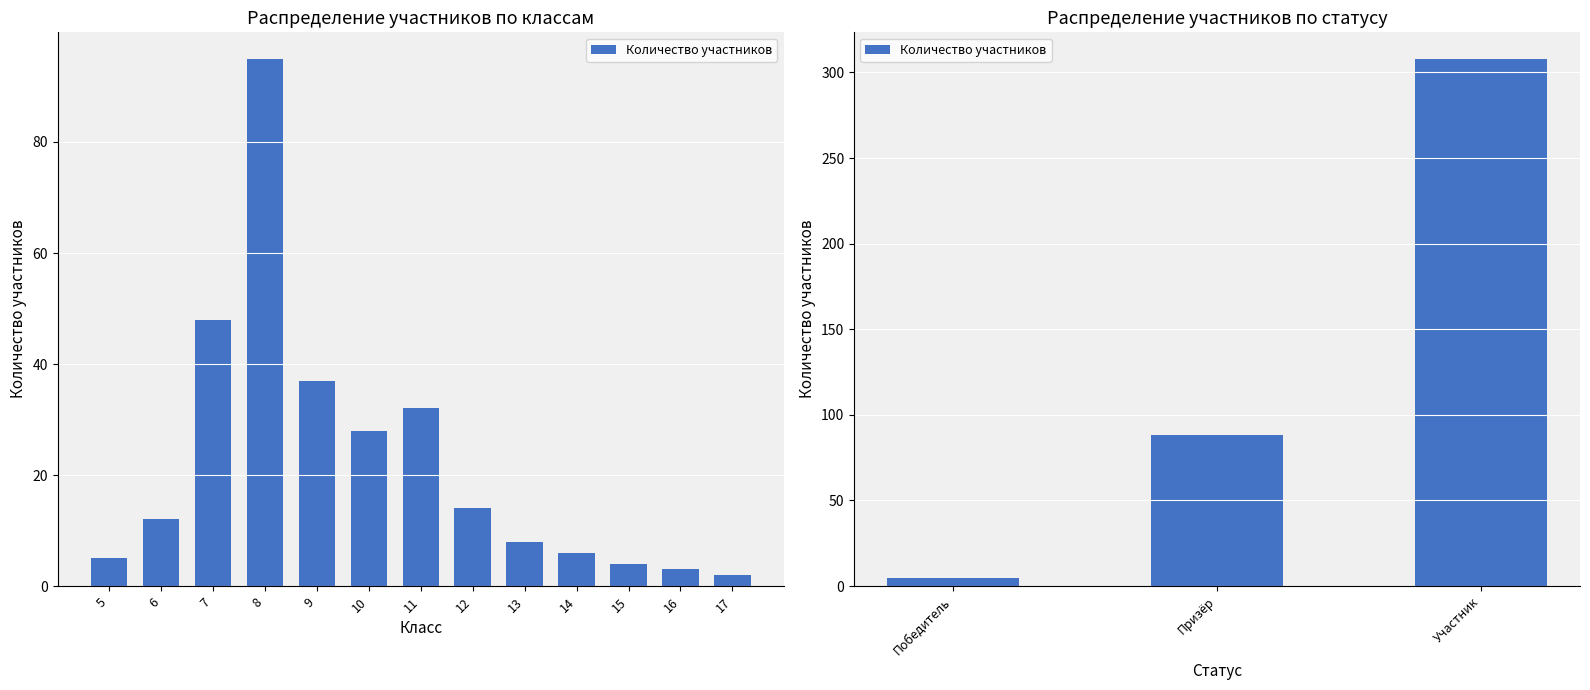

What is the sum of all values?

401